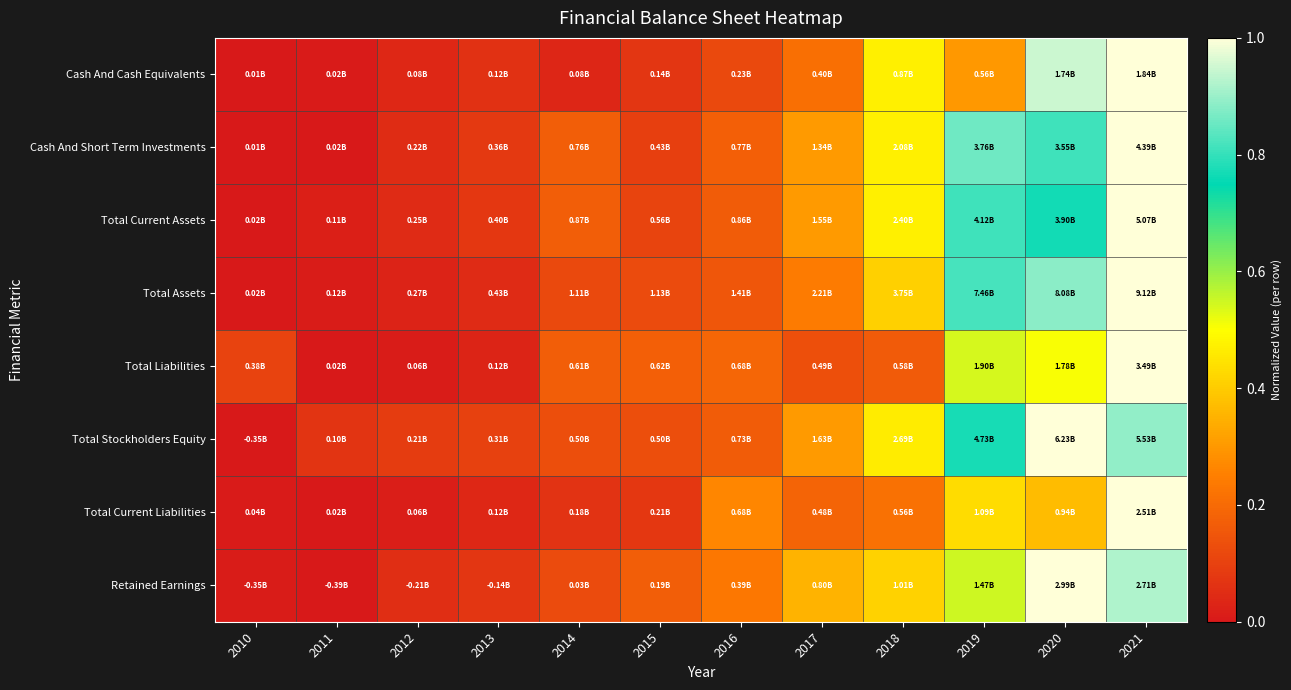

Count the number of data series in this chart.

8